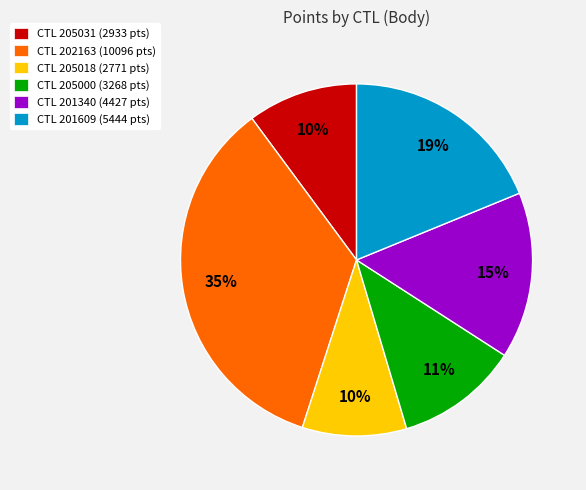

Do CTL 201340 (4427 pts) and CTL 205000 (3268 pts) together represent more than half of the pie?

No